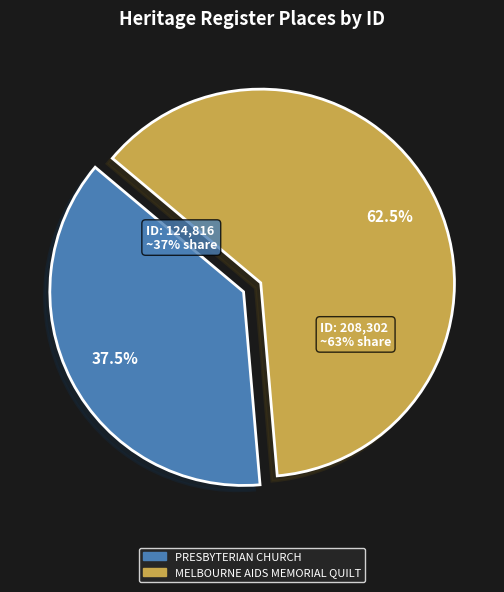

What percentage is the MELBOURNE AIDS MEMORIAL QUILT slice, to the nearest percent?

63%